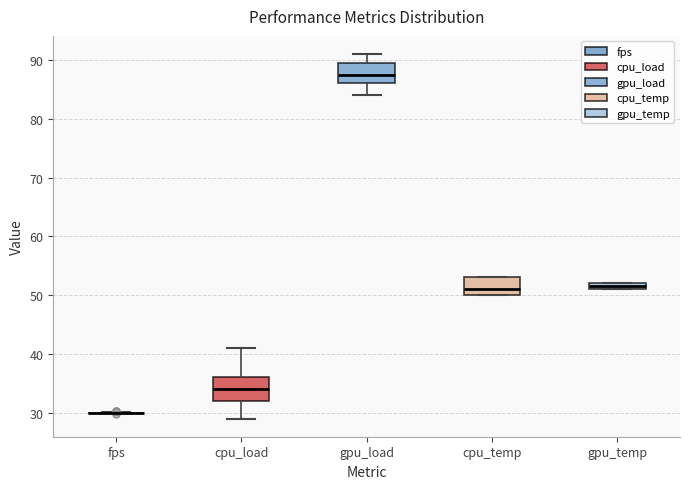

Where does the upper whisker of the box for cpu_load end on the y-axis? The values are not printed on the chart, so give them approximately, as read against the axis.

41